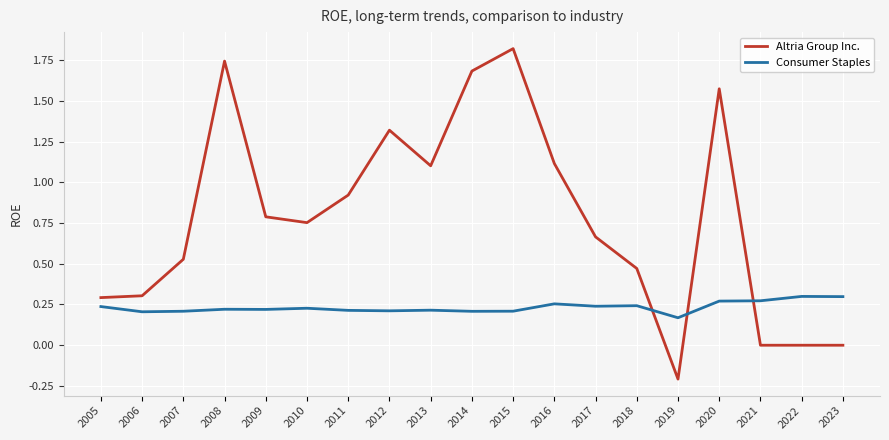

What is the spread (max minus min) of values at 2016?

0.9